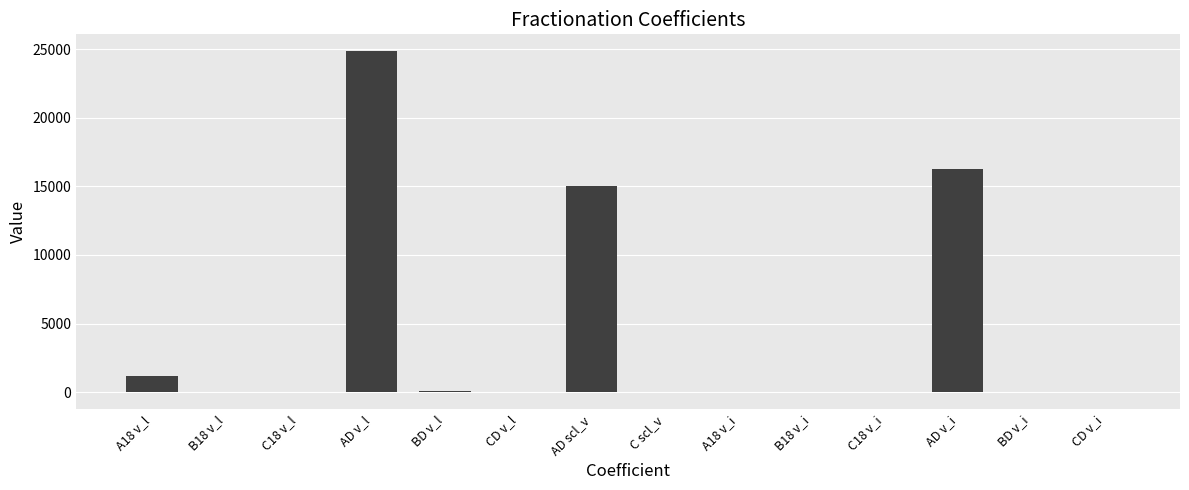

True or false: the data shows 15013.0 at AD scl_v.

True